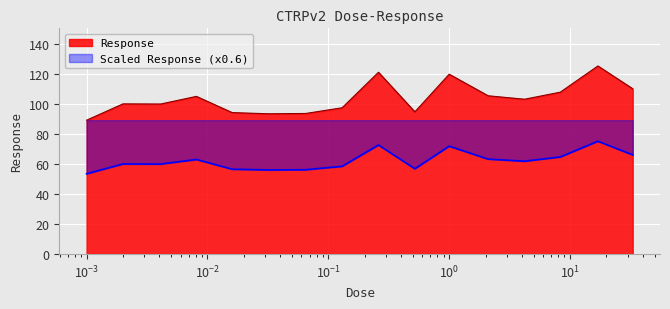

What is the minimum value for Response?

89.4